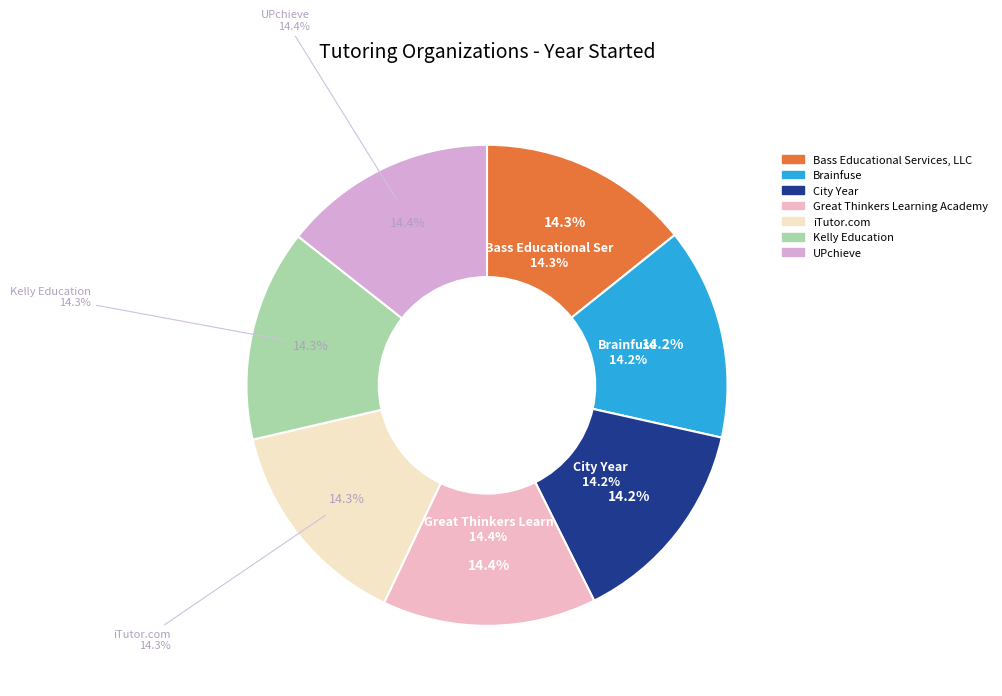

Count the number of slices in the pie.

7